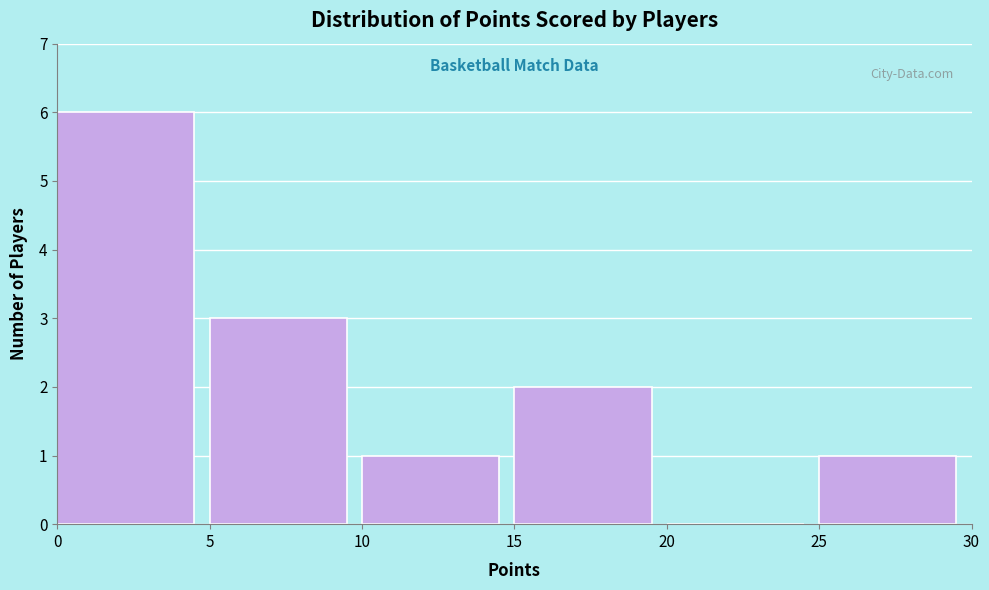

What is the height of the bar covering 10 to 15 on the x-axis? The values are not printed on the chart, so give them approximately, as read against the axis.

1